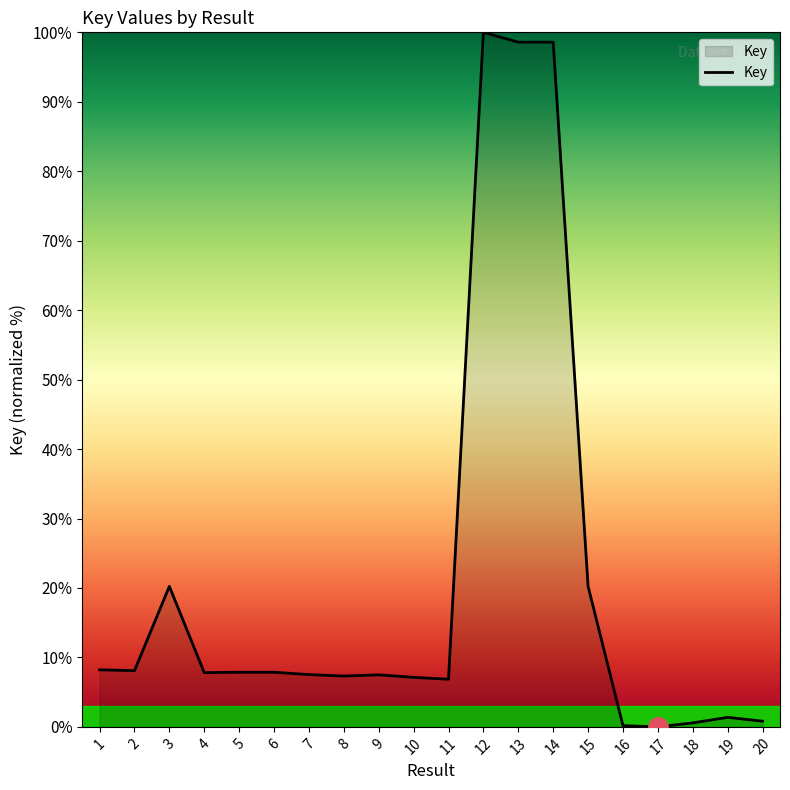

The chart shows a value of 7.3 at 8. True or false?

True